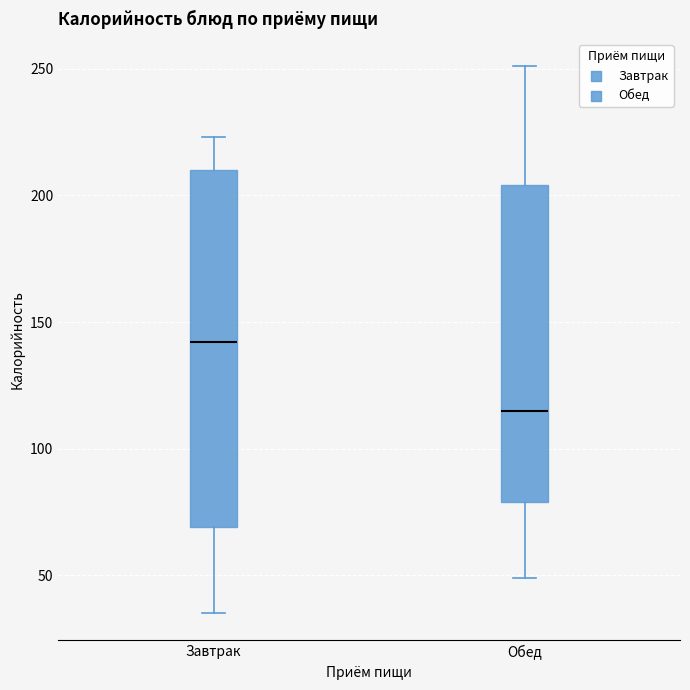

Reading left to right, transcribe this box plot: for each box, give where its median line is, the range the box spans, and where its two whiskers end, as read against the y-axis. The values are not printed on the chart, so give them approximately, as read against the axis.

Завтрак: median 140, box 70 to 210, whiskers 35 to 225
Обед: median 115, box 80 to 205, whiskers 50 to 250